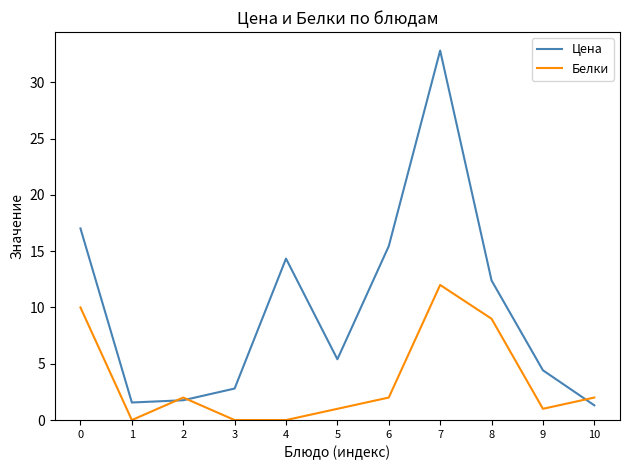

Rank the series by their average value, from lowest to highest.

Белки, Цена